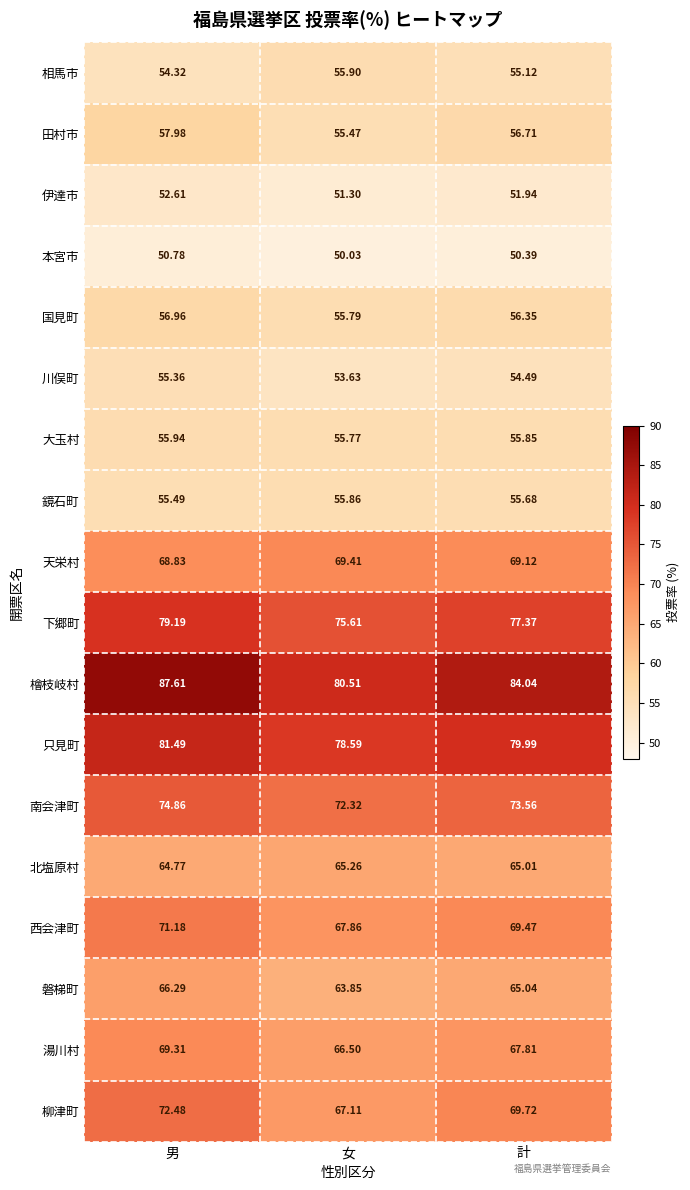

What is the difference between the highest and lowest values at 男?

36.8